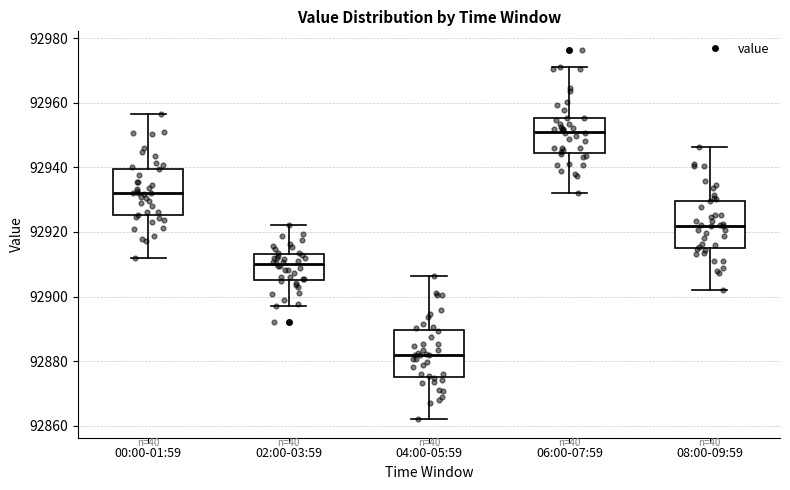

Where is the lower edge of the box for 00:00-01:59 on the y-axis? The values are not printed on the chart, so give them approximately, as read against the axis.

92926